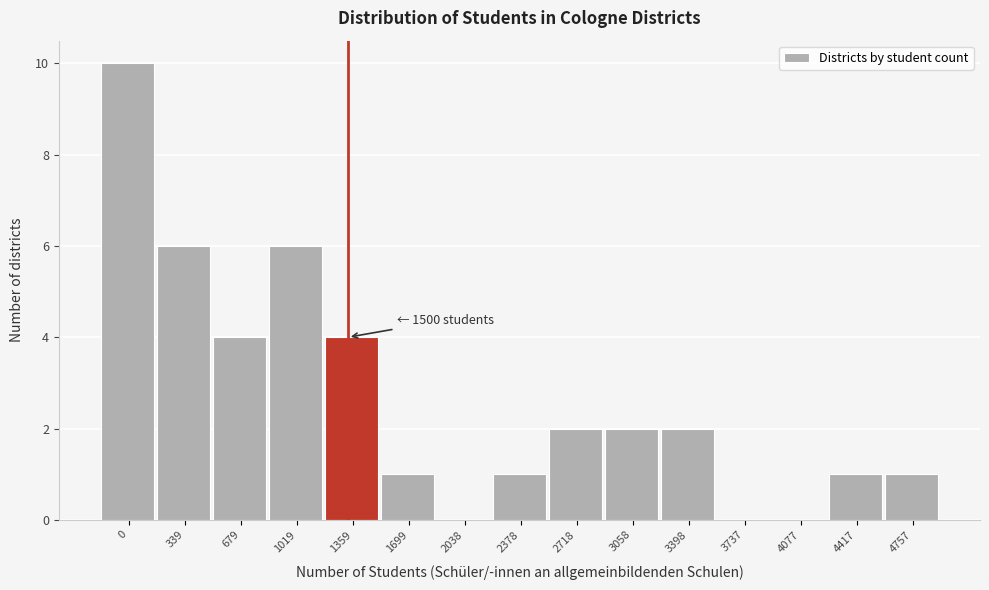

Reading right to left, list all the values displayed in this chart.

4757=1	4417=1	4077=0	3737=0	3398=2	3058=2	2718=2	2378=1	2038=0	1699=1	1359=4	1019=6	679=4	339=6	0=10